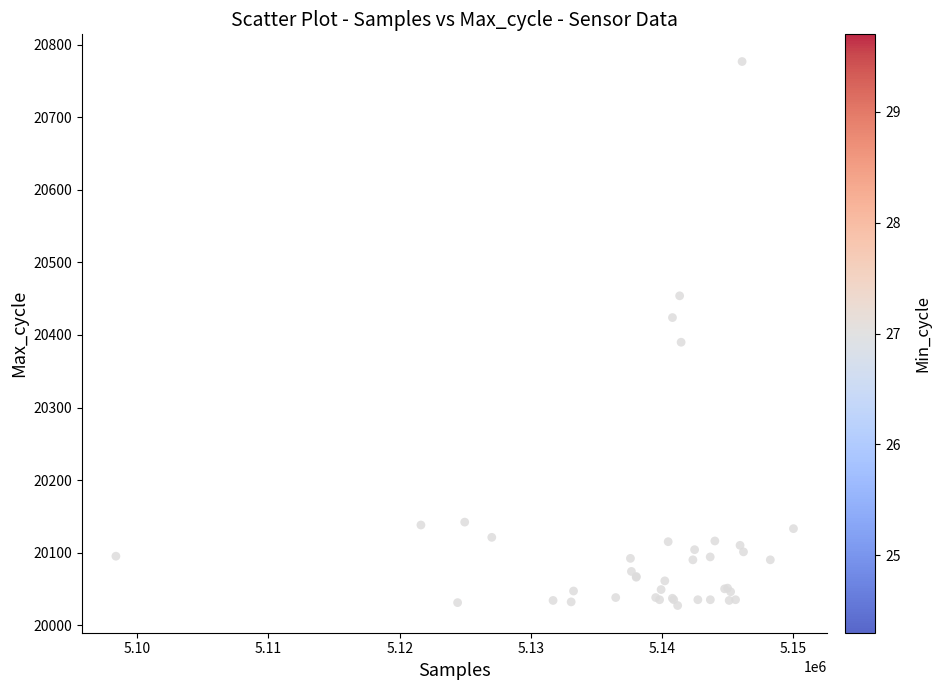

What Y value in the scatter plot is closest to 20402?

20390